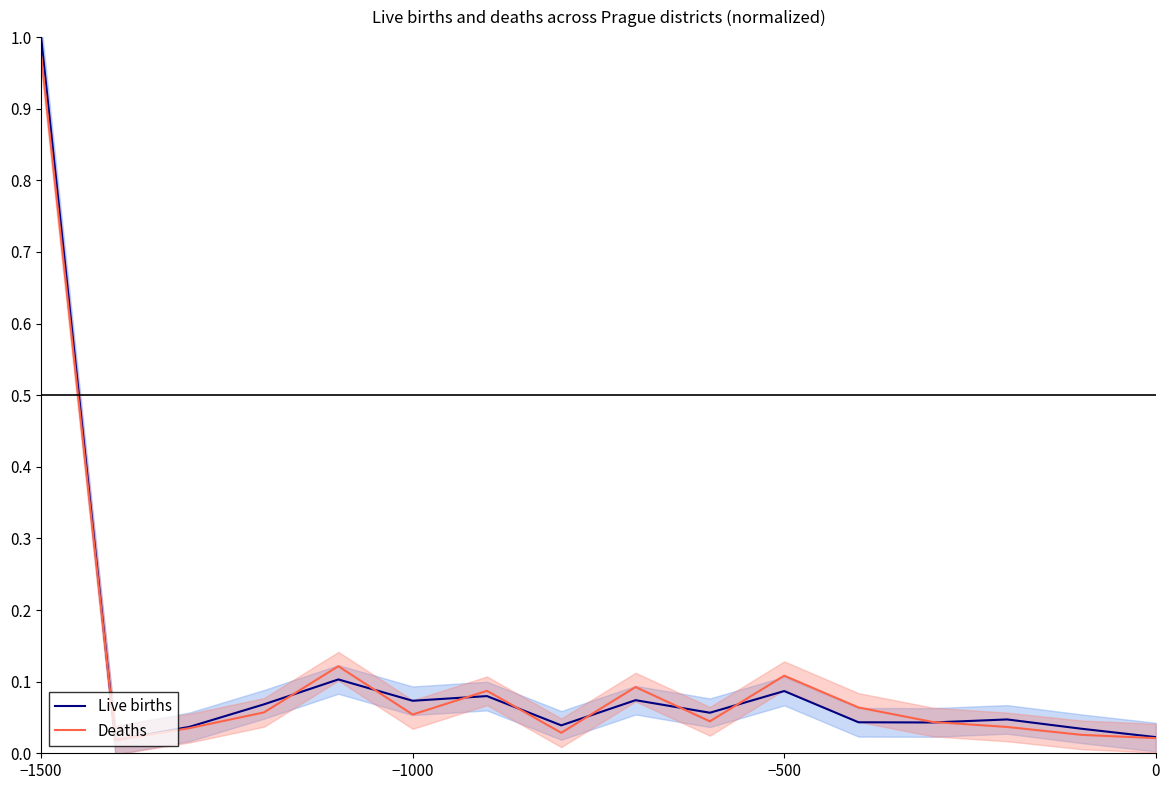

At which label does Live births reach its peak?

−1500